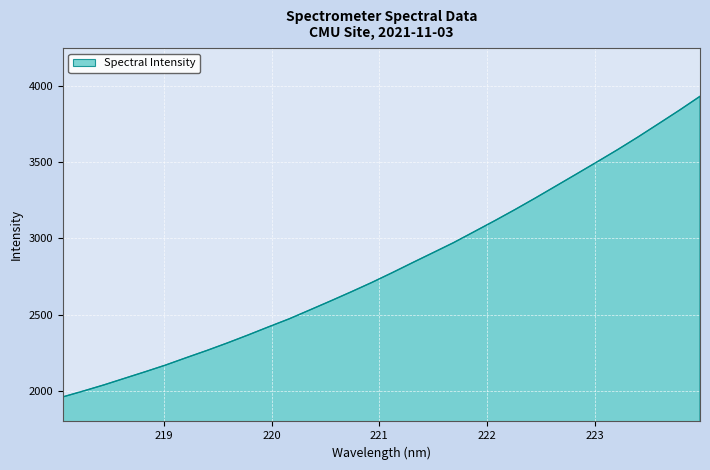

What is the average value?

2813.8